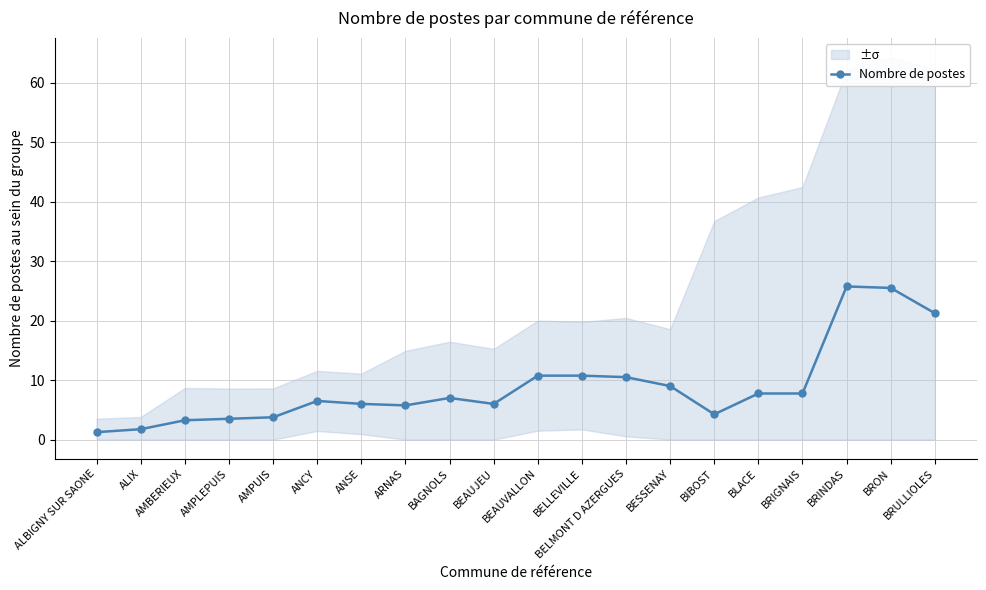

List the labels in order of value, smallest first.

ALBIGNY SUR SAONE, ALIX, AMBERIEUX, AMPLEPUIS, AMPUIS, BIBOST, ARNAS, ANSE, BEAUJEU, ANCY, BAGNOLS, BLACE, BRIGNAIS, BESSENAY, BELMONT D AZERGUES, BEAUVALLON, BELLEVILLE, BRULLIOLES, BRON, BRINDAS